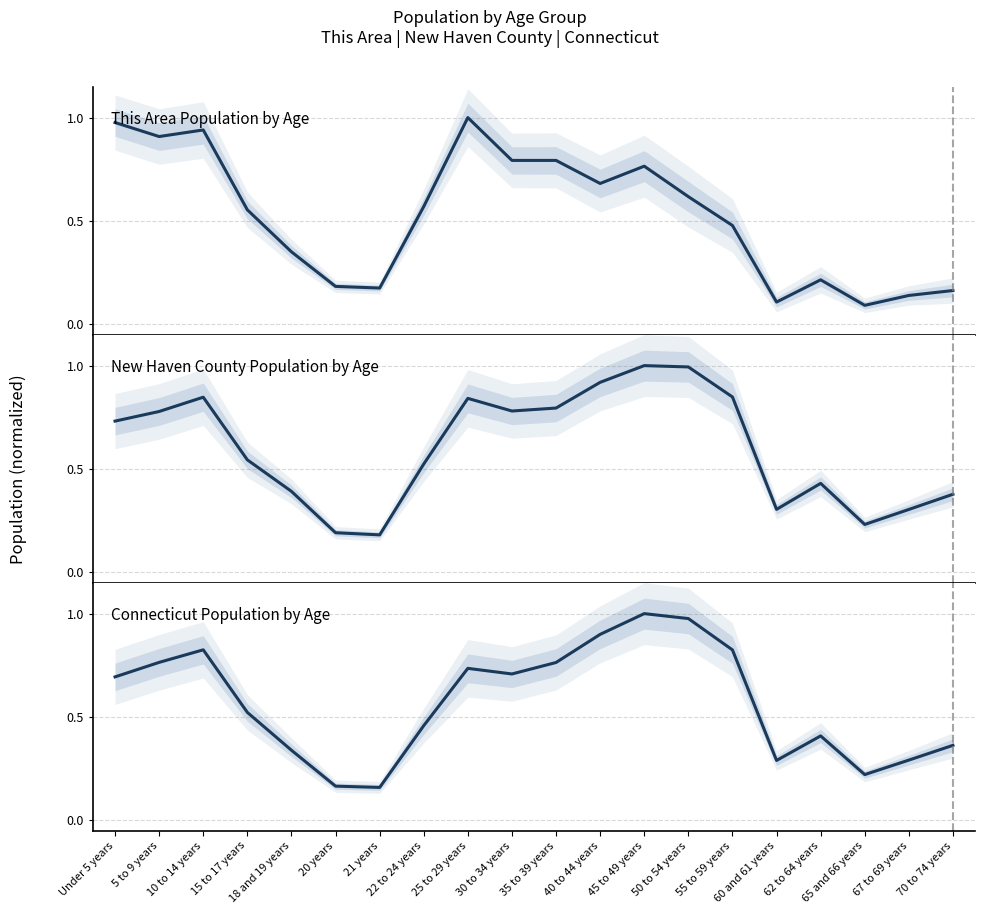

Rank the categories by Connecticut value from highest to lowest.

45 to 49 years, 50 to 54 years, 40 to 44 years, 10 to 14 years, 55 to 59 years, 5 to 9 years, 35 to 39 years, 25 to 29 years, 30 to 34 years, Under 5 years, 15 to 17 years, 22 to 24 years, 62 to 64 years, 70 to 74 years, 18 and 19 years, 67 to 69 years, 60 and 61 years, 65 and 66 years, 20 years, 21 years